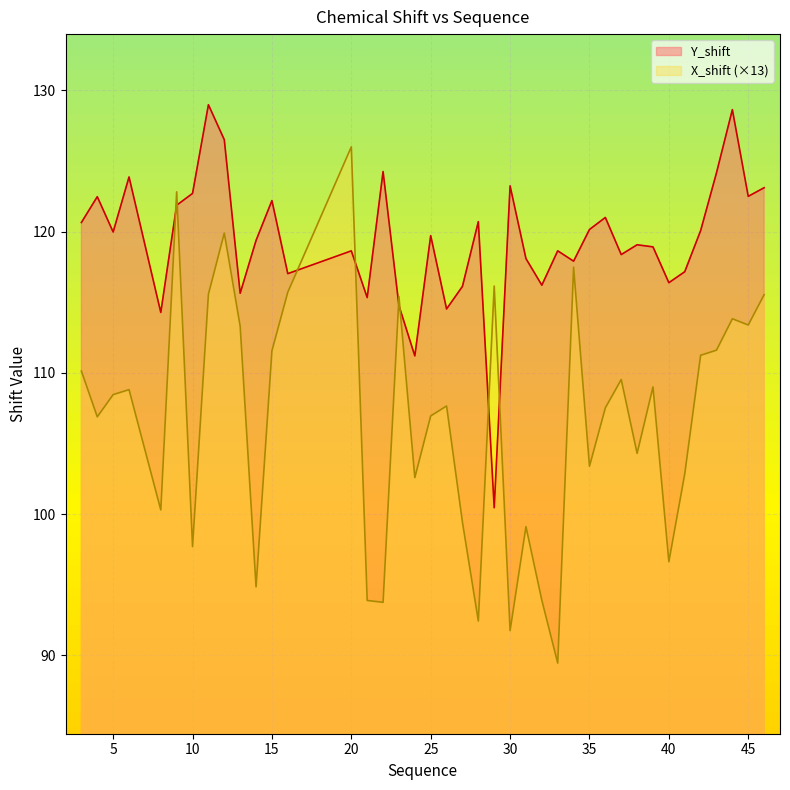

Rank the categories by X_shift value from highest to lowest.

20, 9, 12, 34, 29, 16, 11, 46, 23, 44, 45, 13, 43, 15, 42, 3, 37, 39, 6, 5, 26, 36, 25, 4, 38, 35, 41, 24, 8, 27, 31, 10, 40, 14, 32, 21, 22, 28, 30, 33